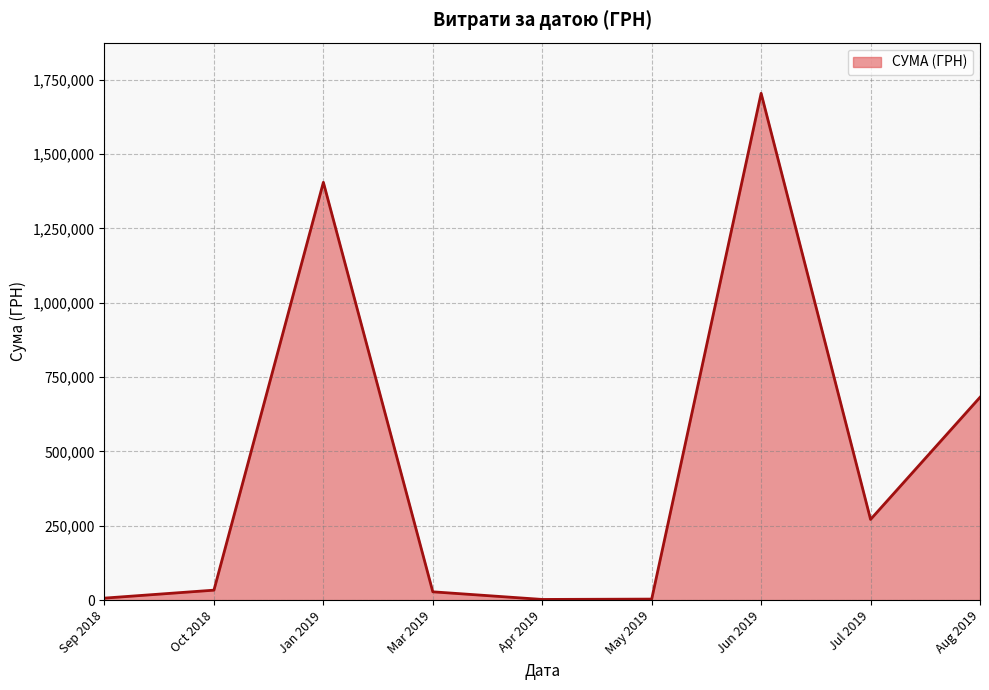

What is the maximum value shown in the chart?

1704485.8